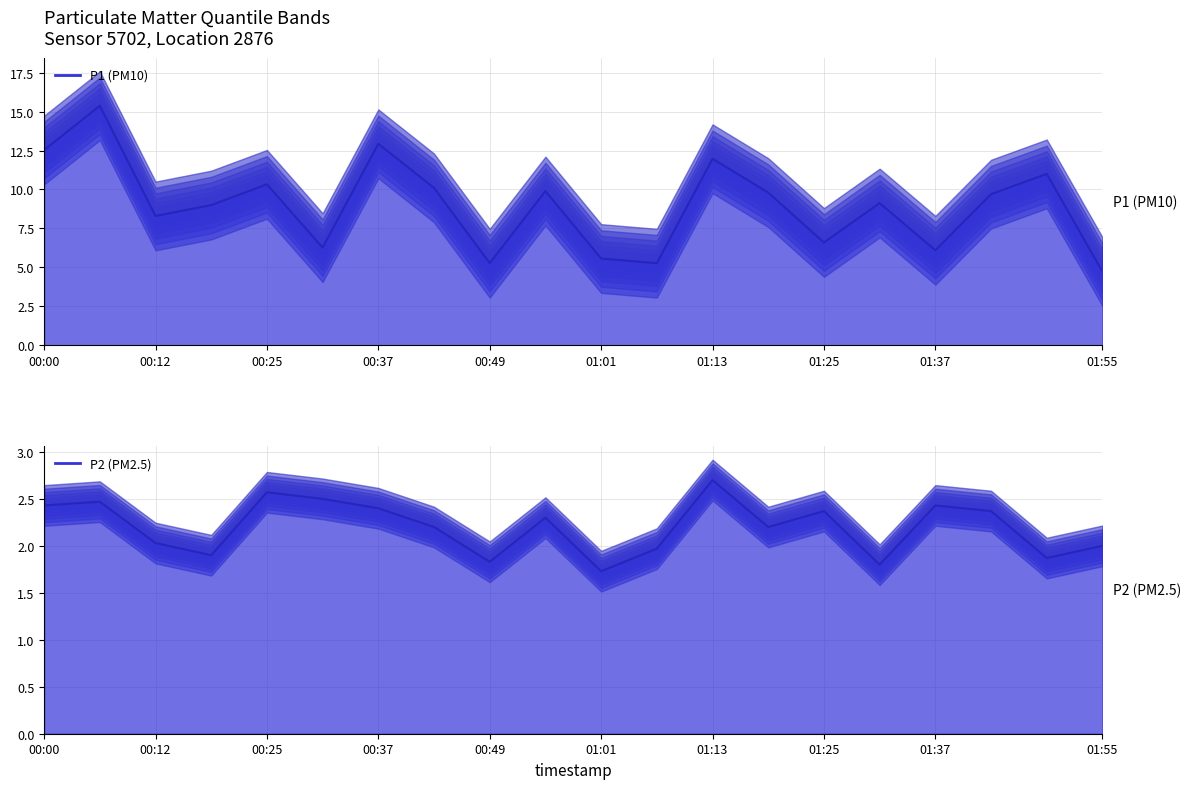

True or false: P1 (PM10) mean and P2 (PM2.5) mean intersect in this chart.

False